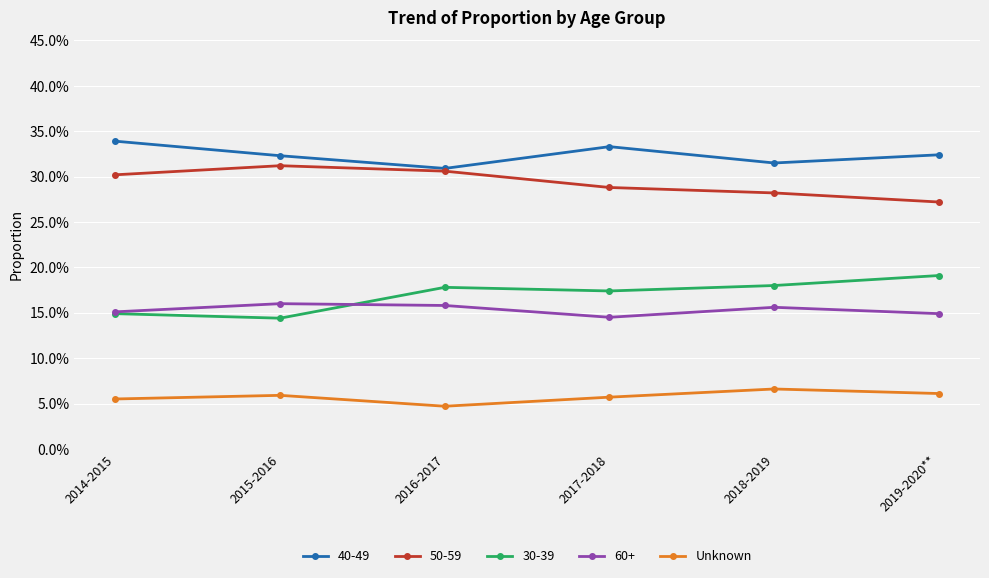

Does the chart have visible grid lines?

Yes